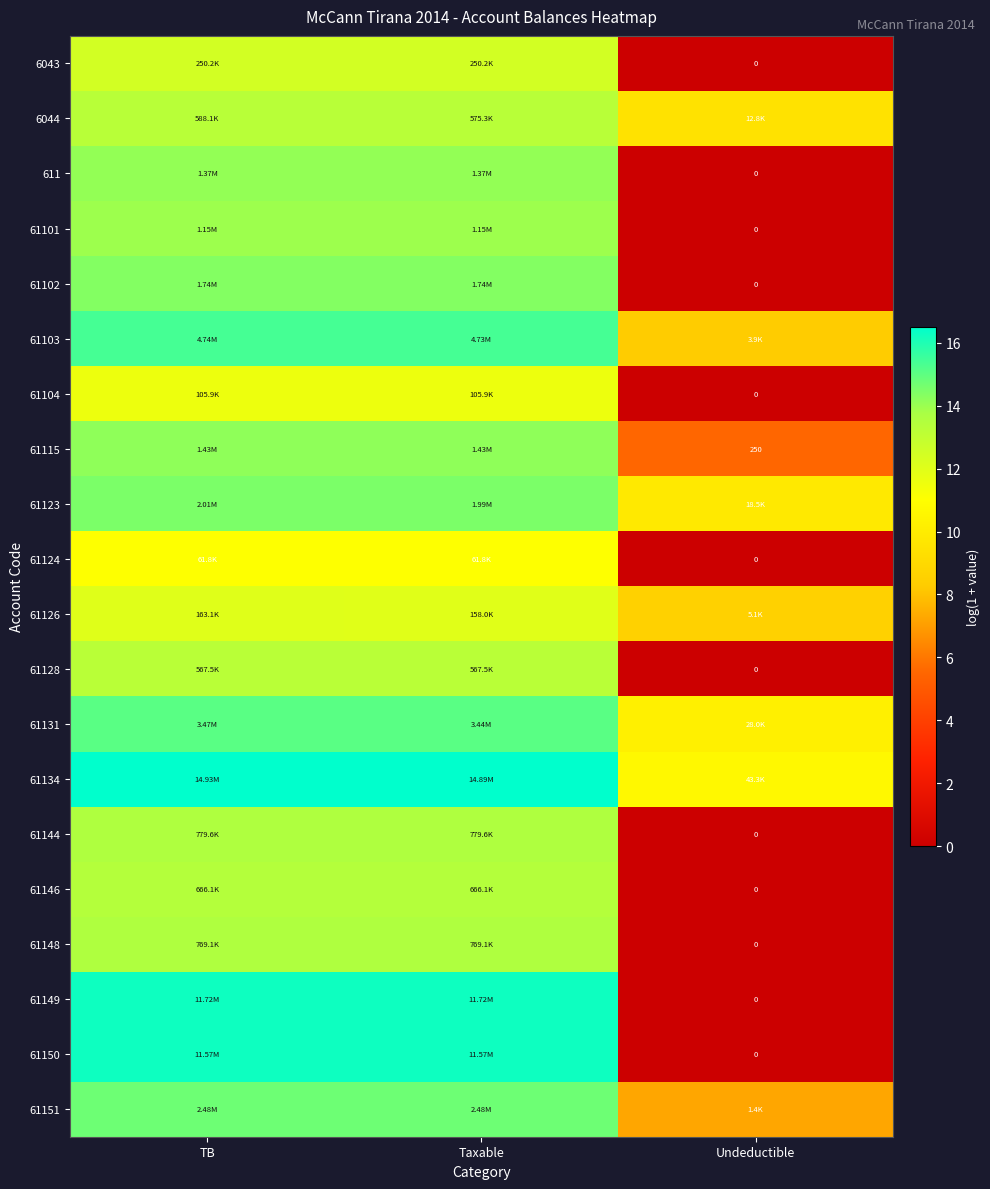

Rank the categories by 61103 value from lowest to highest.

Undeductible, Taxable, TB